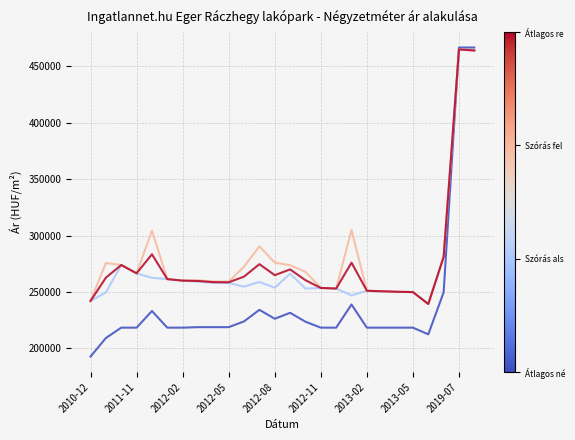

What is the minimum value shown in the chart?

192799